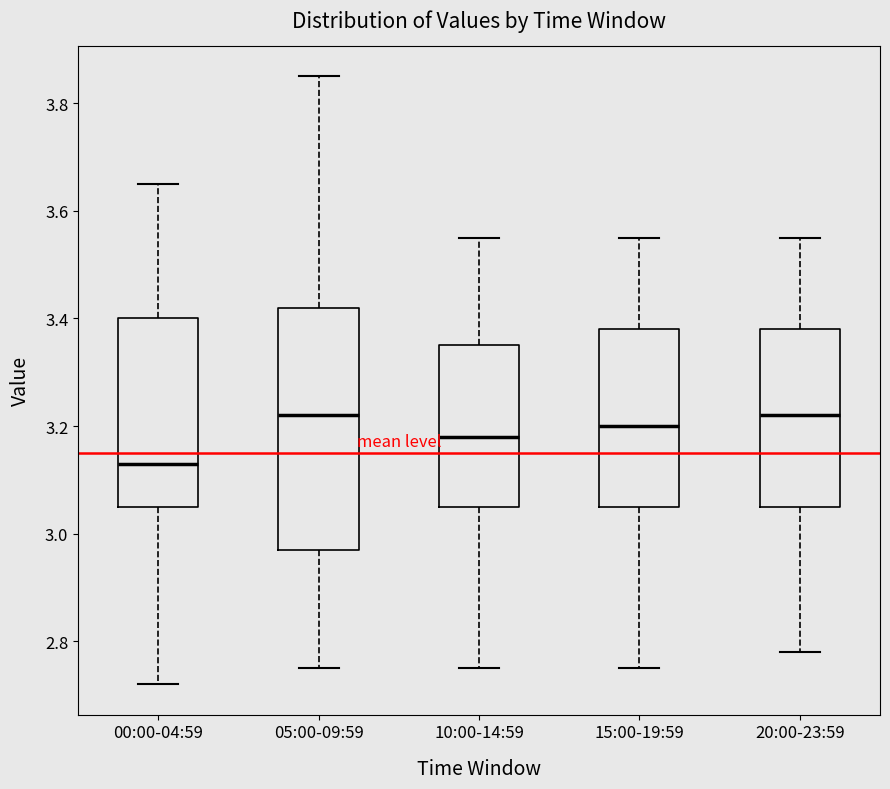

Reading left to right, read every box against the y-axis: the position of its median line, the range the box covers, and the ends of its whiskers. The values are not printed on the chart, so give them approximately, as read against the axis.

00:00-04:59: median 3.14, box 3.06 to 3.40, whiskers 2.72 to 3.66
05:00-09:59: median 3.22, box 2.98 to 3.42, whiskers 2.76 to 3.86
10:00-14:59: median 3.18, box 3.06 to 3.36, whiskers 2.76 to 3.56
15:00-19:59: median 3.20, box 3.06 to 3.38, whiskers 2.76 to 3.56
20:00-23:59: median 3.22, box 3.06 to 3.38, whiskers 2.78 to 3.56